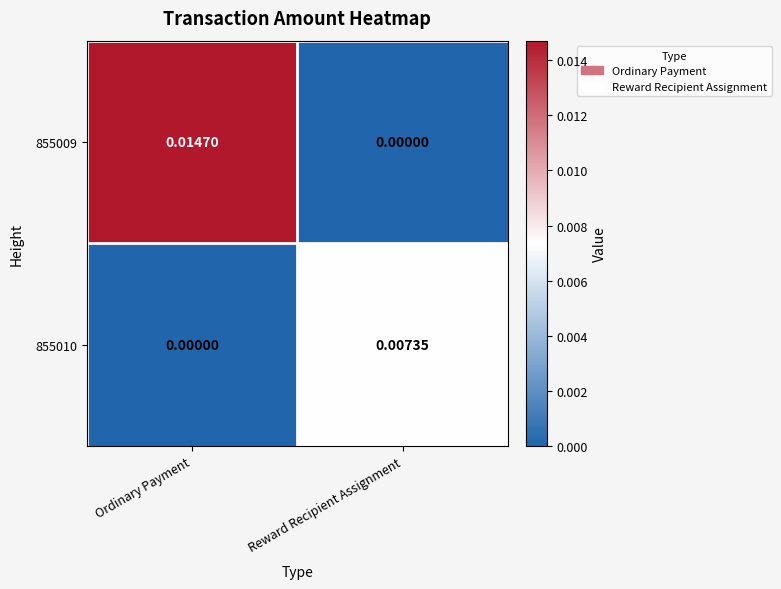

Which series has the largest total across all categories?

855009